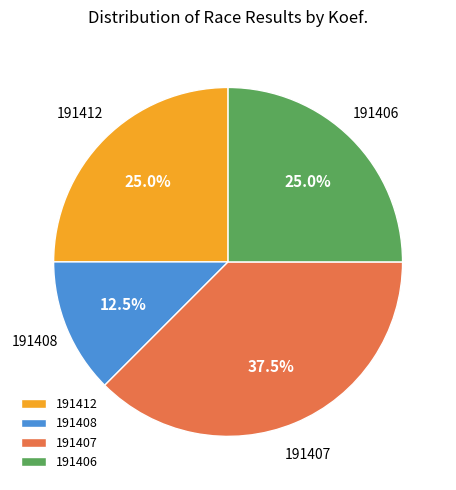

To the nearest percent, what portion does 191412 represent?

25%